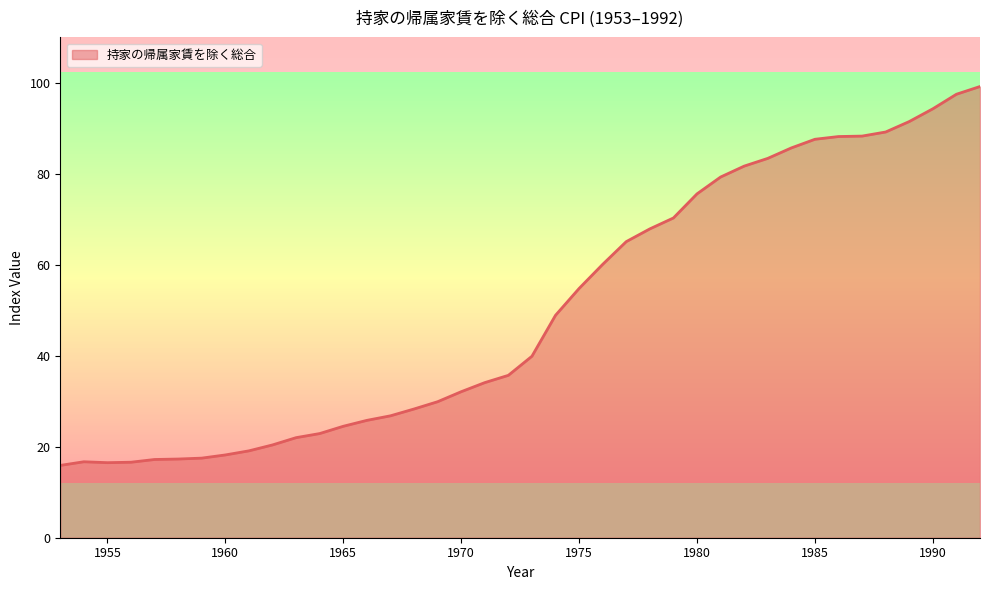

Does the chart display data point markers on the line(s)?

No